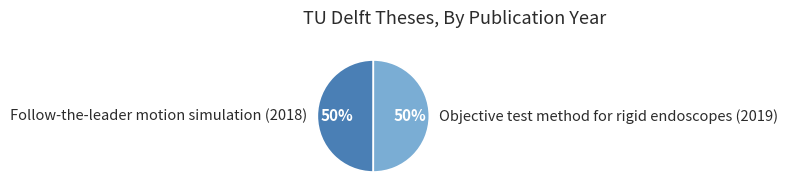

The Follow-the-leader motion simulation (2018) slice represents 62% of the pie. True or false?

False